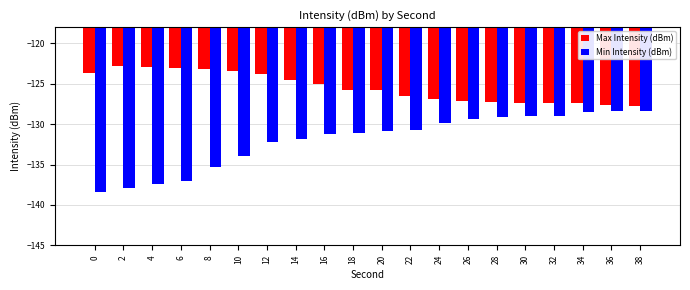

What is the difference between the maximum and second lowest values in the Min Intensity (dBm) series?

9.6